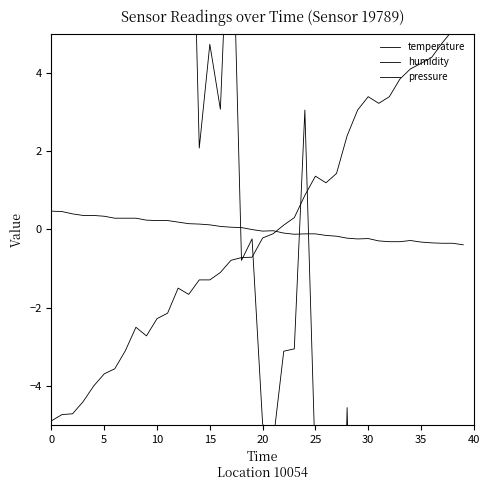

Reading left to right, what are all the values shown in this chart?

temperature: 0.5	0.5	0.4	0.4	0.4	0.3	0.3	0.3	0.3	0.2	0.2	0.2	0.2	0.1	0.1	0.1	0.1	0.1	0.0	-0.0	-0.0	-0.0	-0.1	-0.1	-0.1	-0.1	-0.2	-0.2	-0.2	-0.2	-0.2	-0.3	-0.3	-0.3	-0.3	-0.3	-0.3	-0.4	-0.4	-0.4
humidity: -4.9	-4.7	-4.7	-4.4	-4.0	-3.7	-3.6	-3.1	-2.5	-2.7	-2.3	-2.1	-1.5	-1.7	-1.3	-1.3	-1.1	-0.8	-0.7	-0.7	-0.2	-0.1	0.1	0.3	0.9	1.4	1.2	1.4	2.4	3.0	3.4	3.2	3.4	3.8	4.1	4.2	4.4	4.8	5.1	5.1
pressure: 31.5	28.4	24.2	26.9	29.5	22.2	23.6	18.3	13.1	14.9	11.9	13.7	12.9	13.0	2.1	4.7	3.1	9.7	-0.8	-0.2	-5.0	-5.4	-3.1	-3.1	3.0	-6.1	-6.9	-16.9	-4.6	-15.0	-19.8	-14.5	-16.6	-15.3	-24.1	-28.4	-21.4	-36.6	-30.1	-32.6